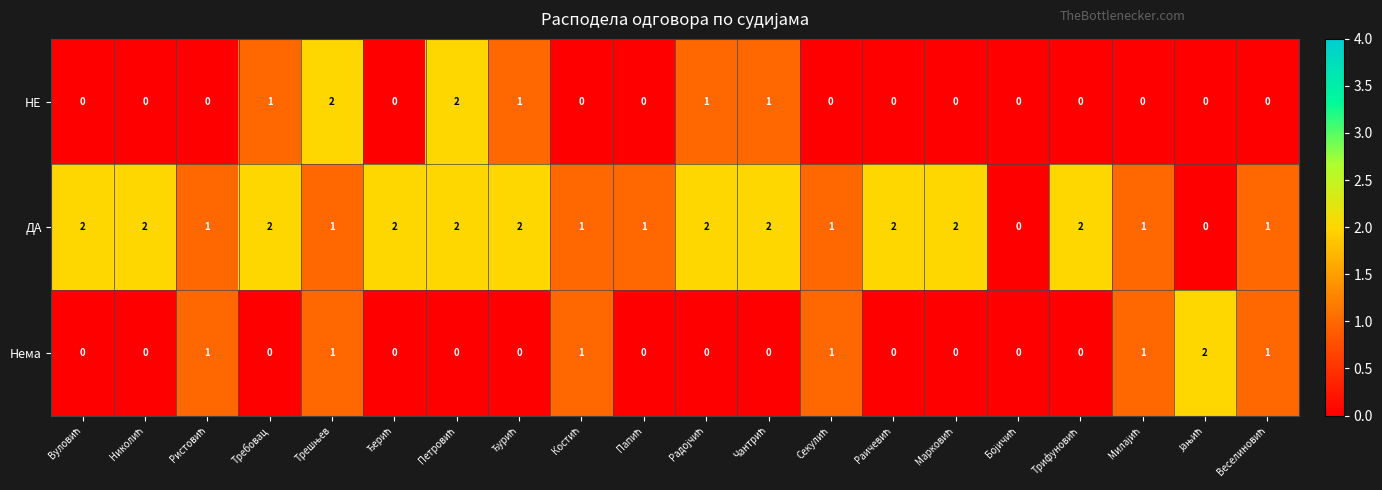

How many ДА values are between 1 and 2?

18